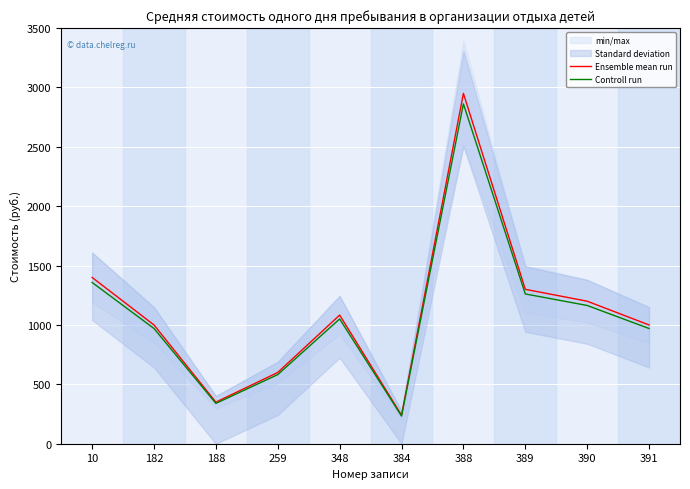

At which category is the sum across all series the highest?

388